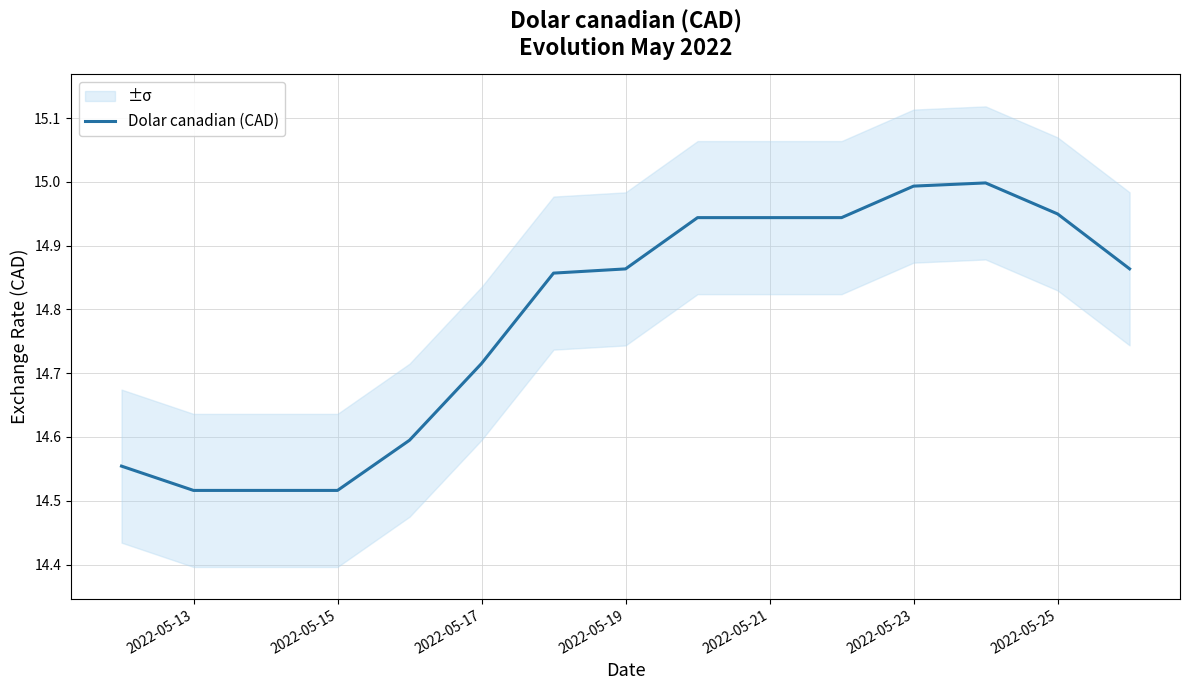

What is the maximum value for Dolar canadian (CAD)?

15.0